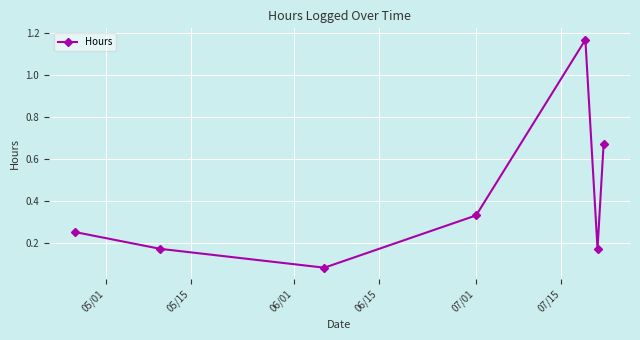

What is the difference between the second highest and minimum values?

0.6